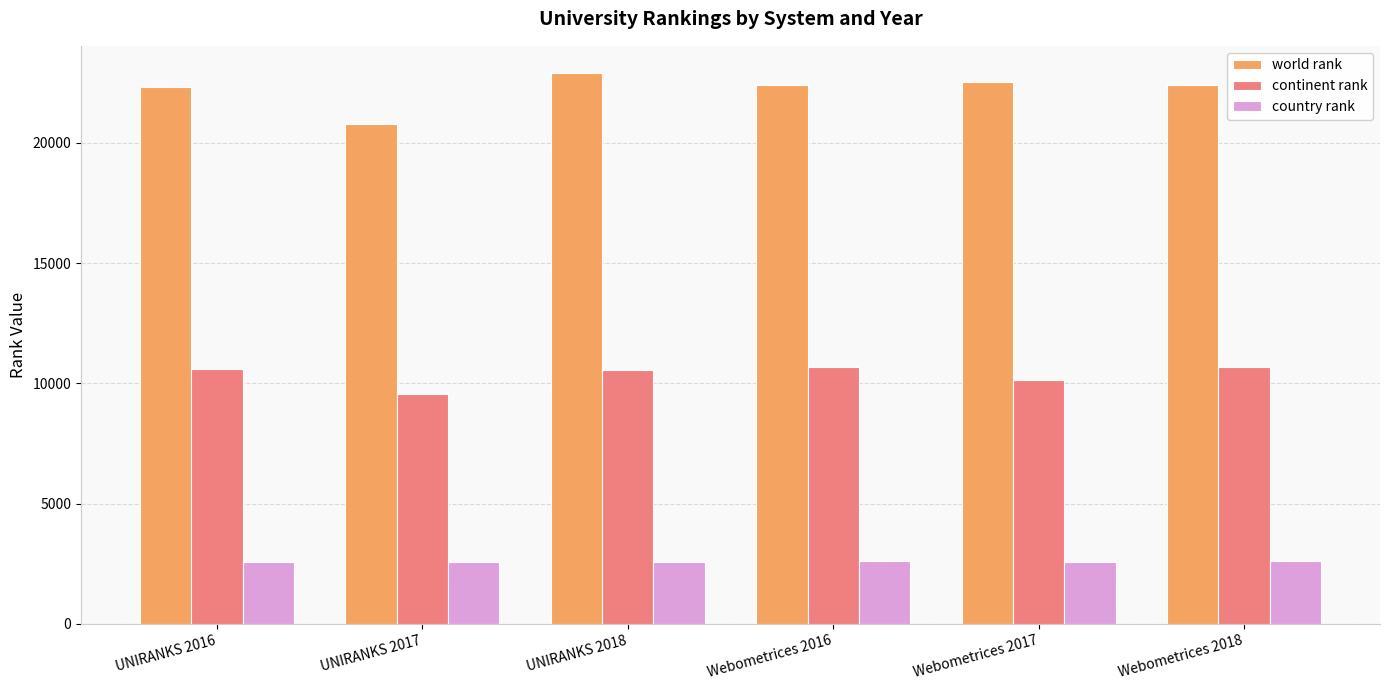

At which label does world rank first exceed 22409?

UNIRANKS 2018